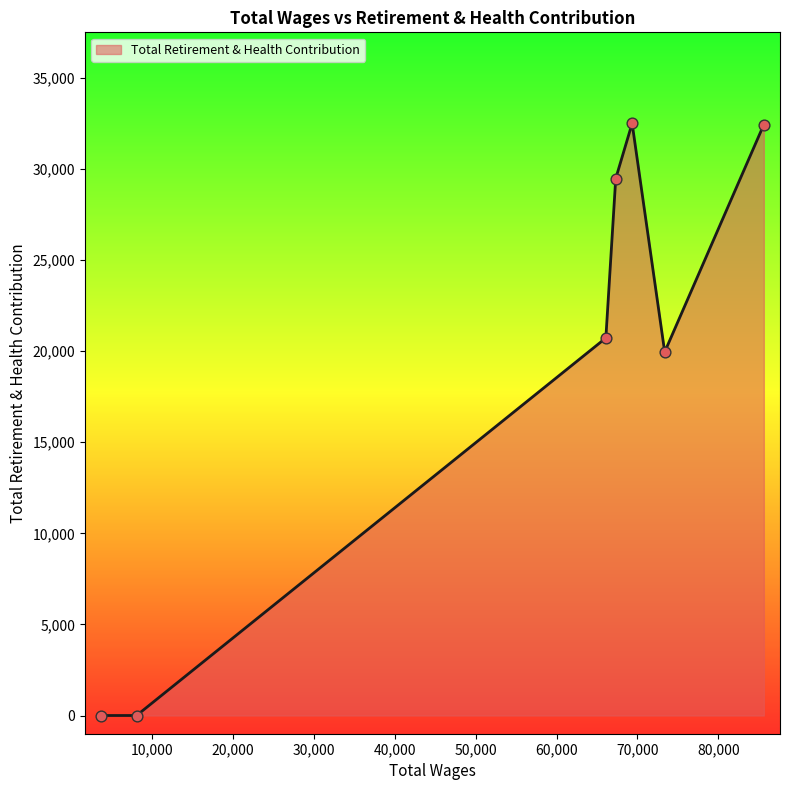

How many interior local peaks (higher than both neighbors) does the data have?

1